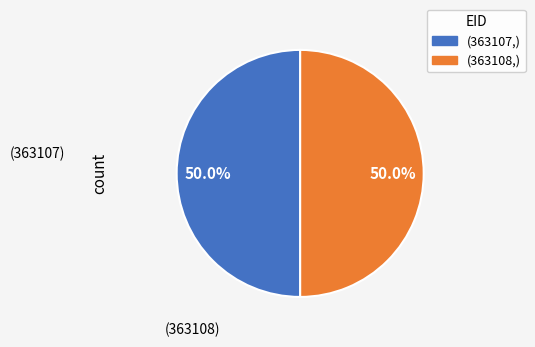

How many segments does this pie chart have?

2